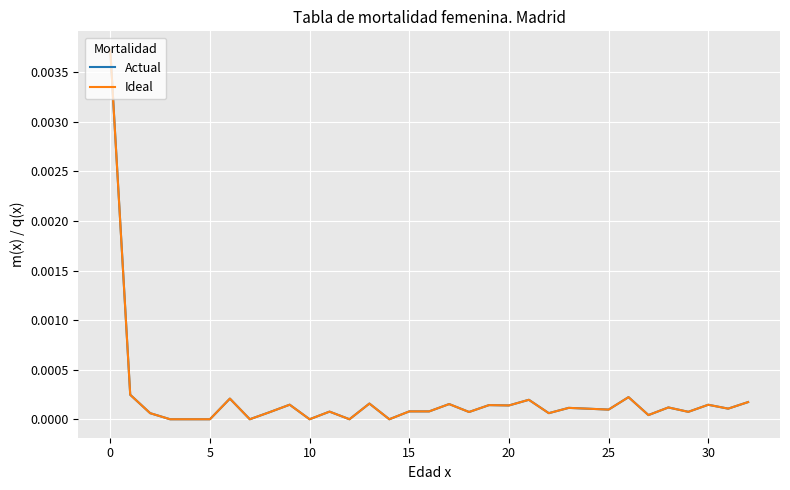

Which series has the largest range (max minus min)?

Actual